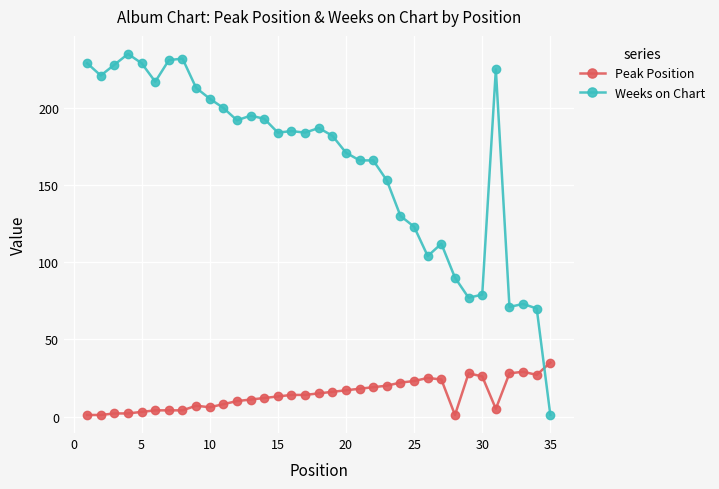

At how many categories does at least one series exceed 52?

34